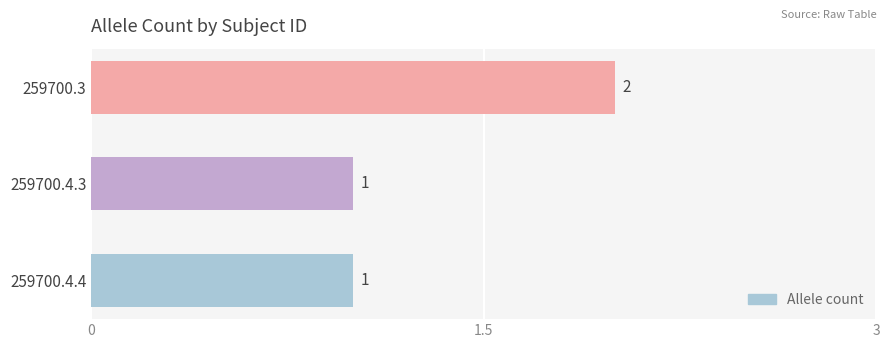

Reading top to bottom, extract all data points from this chart.

2	1	1